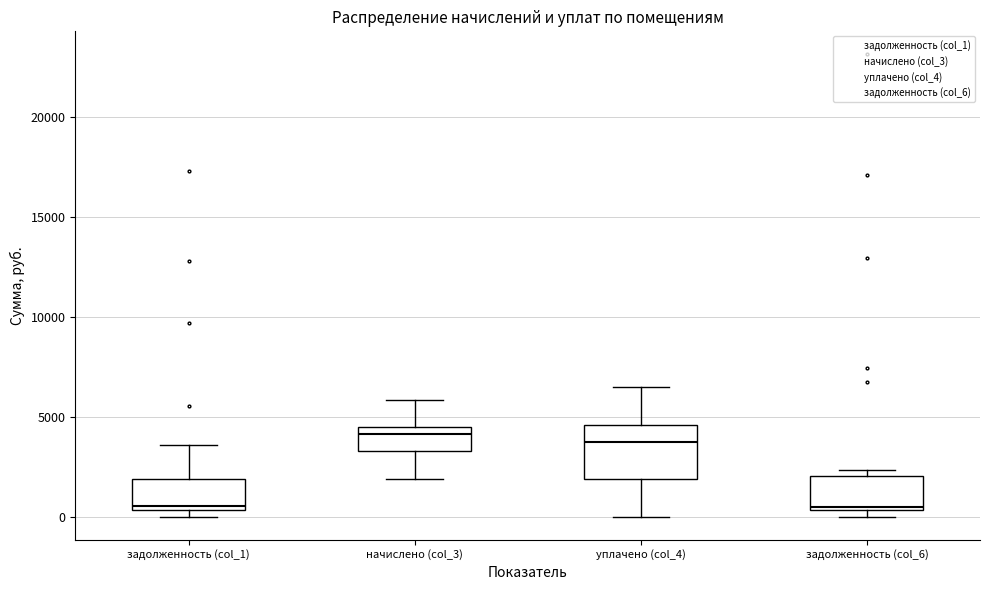

Reading left to right, transcribe this box plot: for each box, give where its median line is, the range the box spans, and where its two whiskers end, as read against the y-axis. The values are not printed on the chart, so give them approximately, as read against the axis.

задолженность (col_1): median 500 (just above the box's lower edge), box 500 to 2000, whiskers 0 to 3500
начислено (col_3): median 4000, box 3500 to 4500, whiskers 2000 to 6000
уплачено (col_4): median 3500, box 2000 to 4500, whiskers 0 to 6500
задолженность (col_6): median 500, box 500 to 2000, whiskers 0 to 2500